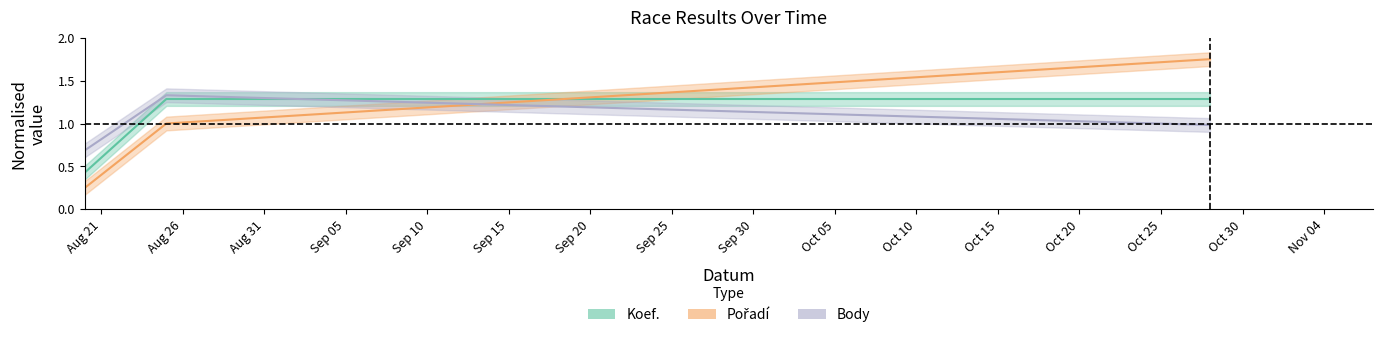

At how many categories does at least one series exceed 0?

3